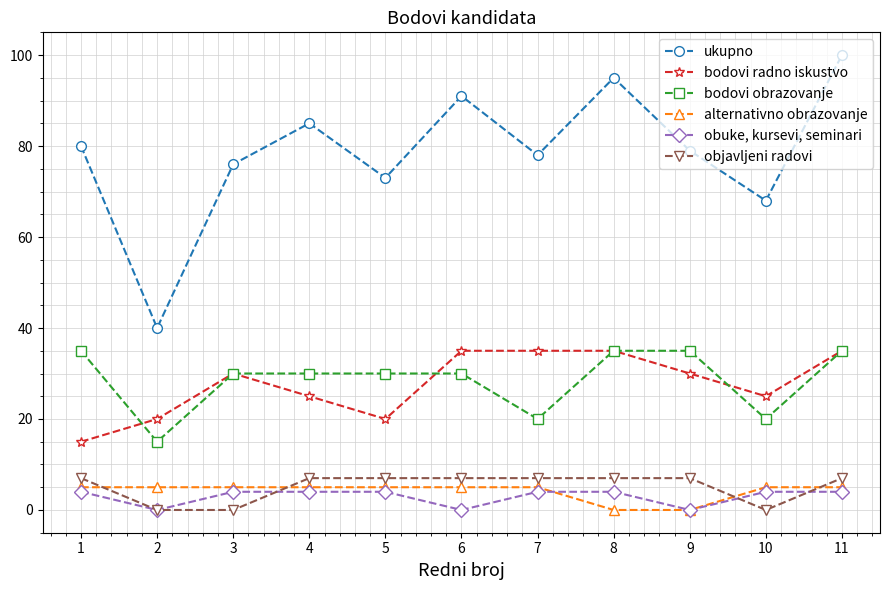

Count the number of data series in this chart.

6